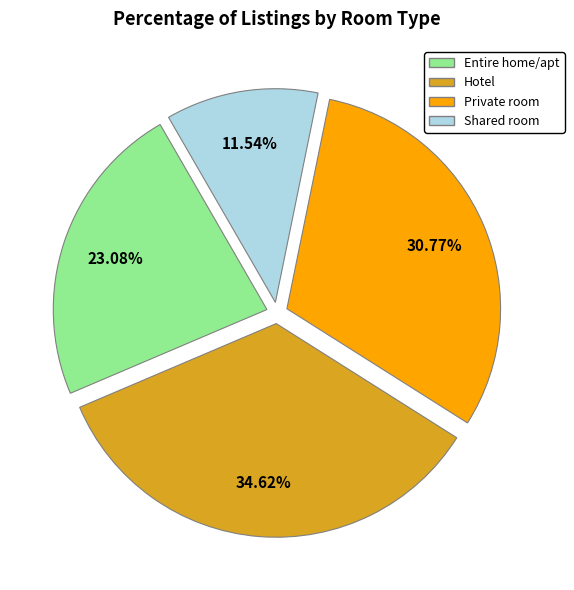

What is the ratio of the value at Private room to the value at Hotel?

0.9